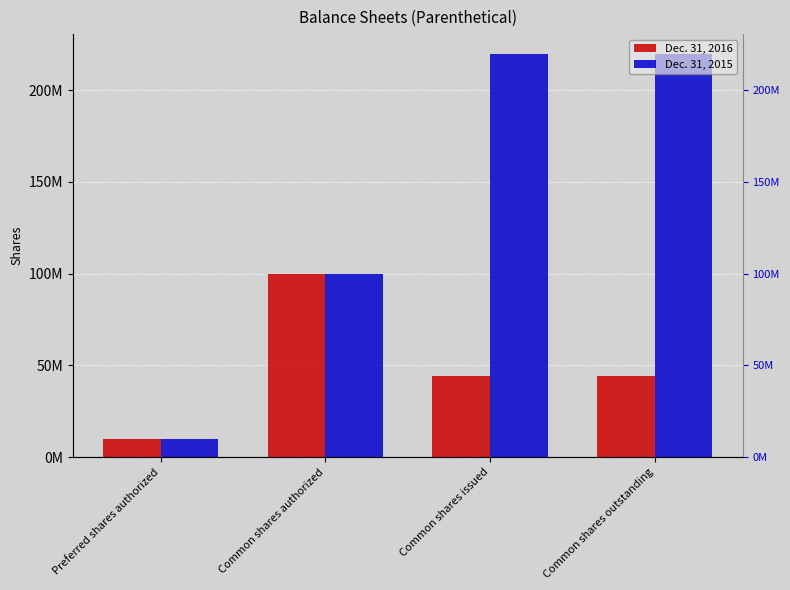

At Preferred shares authorized, list the series in order from smallest to largest.

Dec. 31, 2016, Dec. 31, 2015